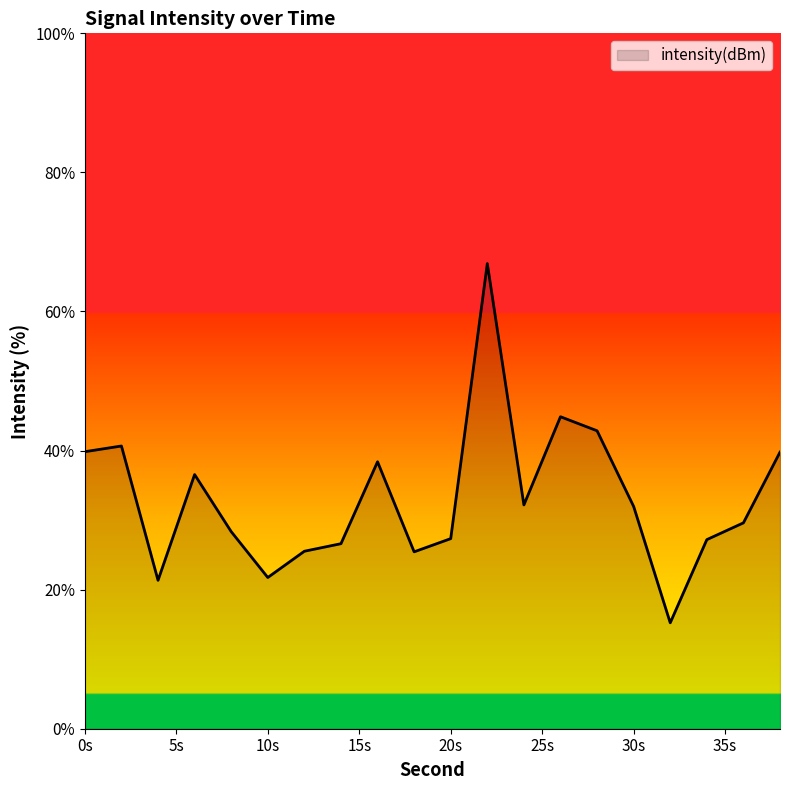

What is the maximum value shown in the chart?

66.9